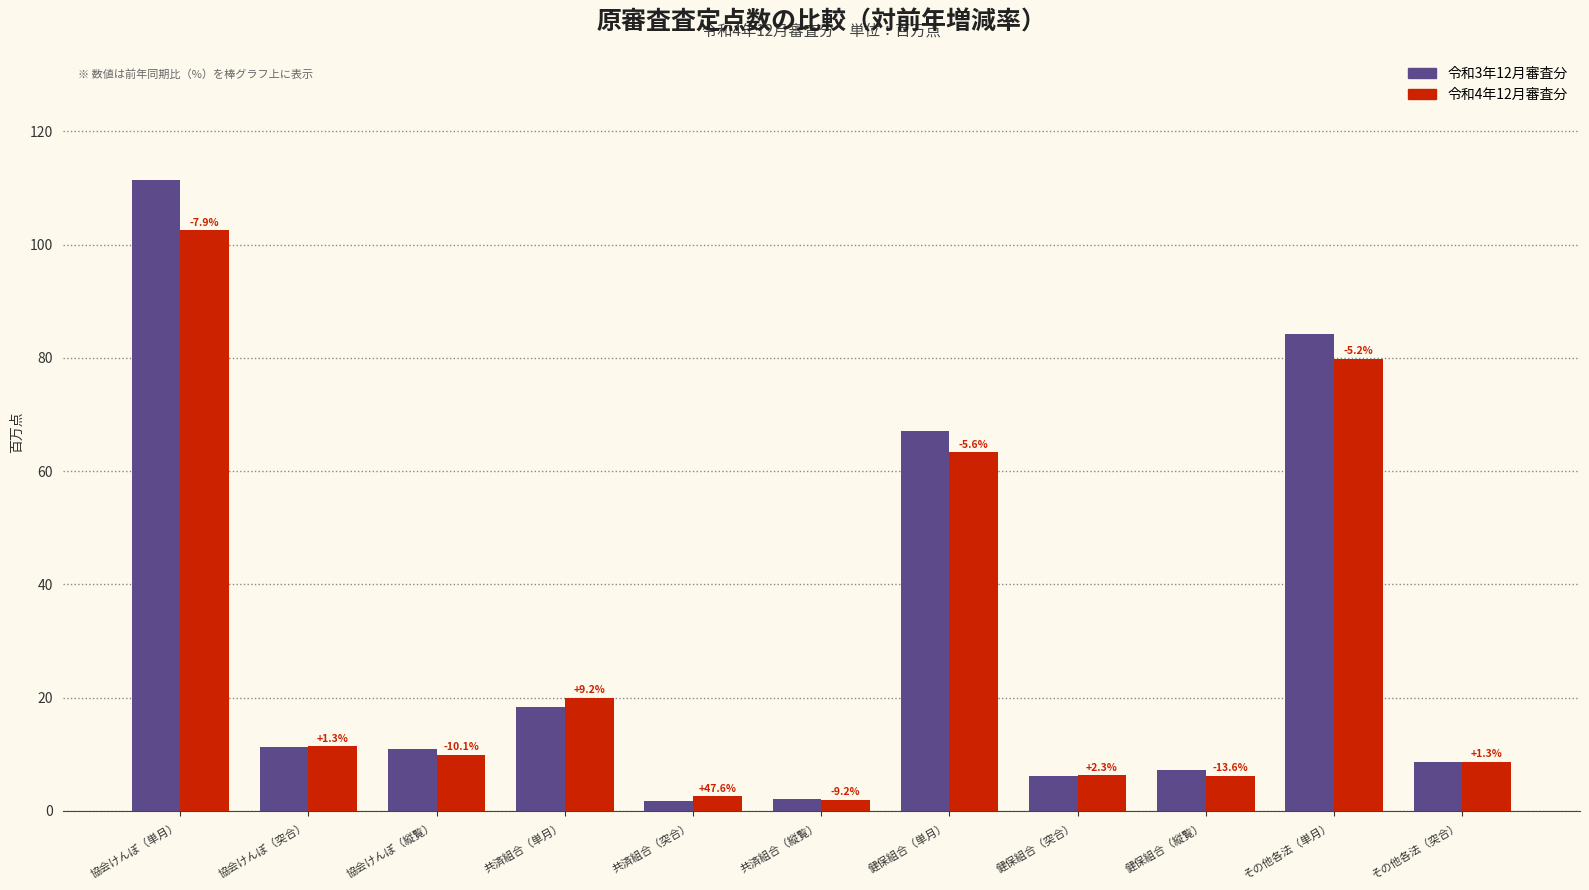

How many groups of bars are there?

11